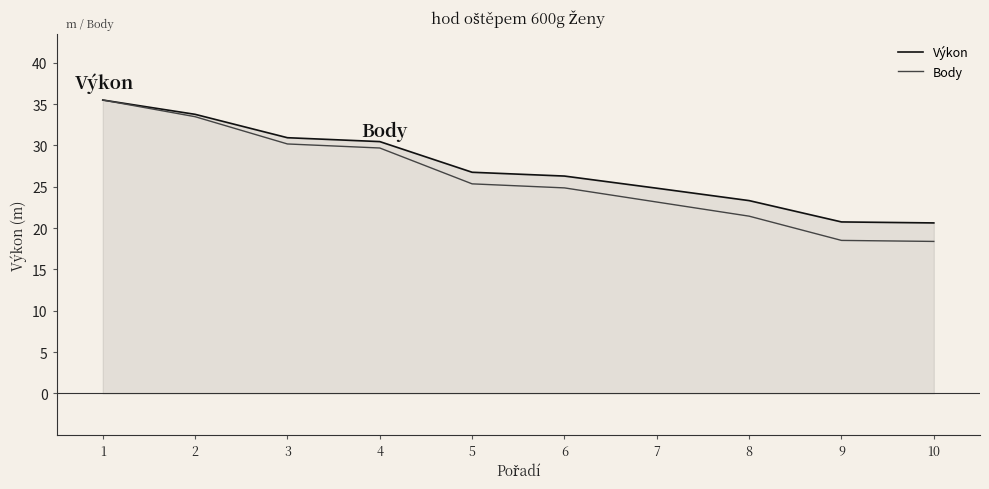

At which label is Výkon closest to 28?

5